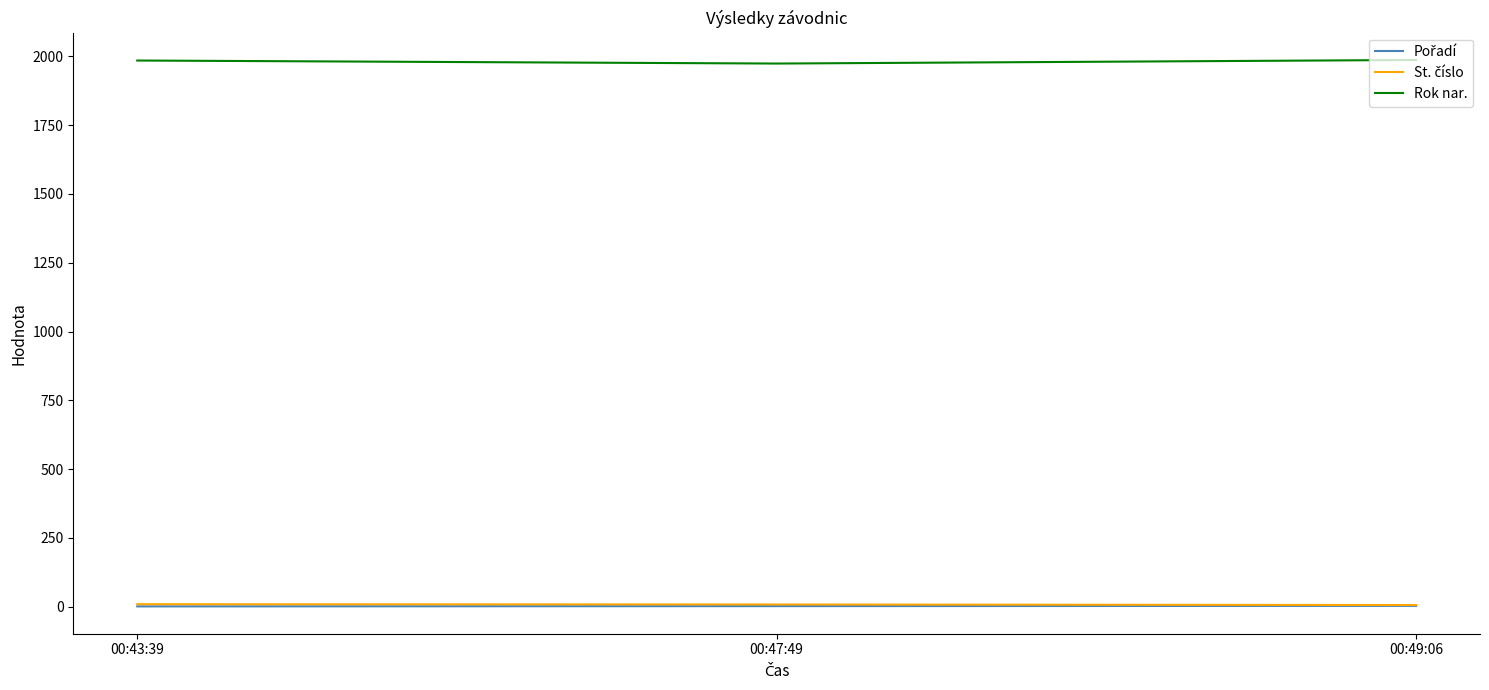

Which series has the largest total across all categories?

Rok nar.